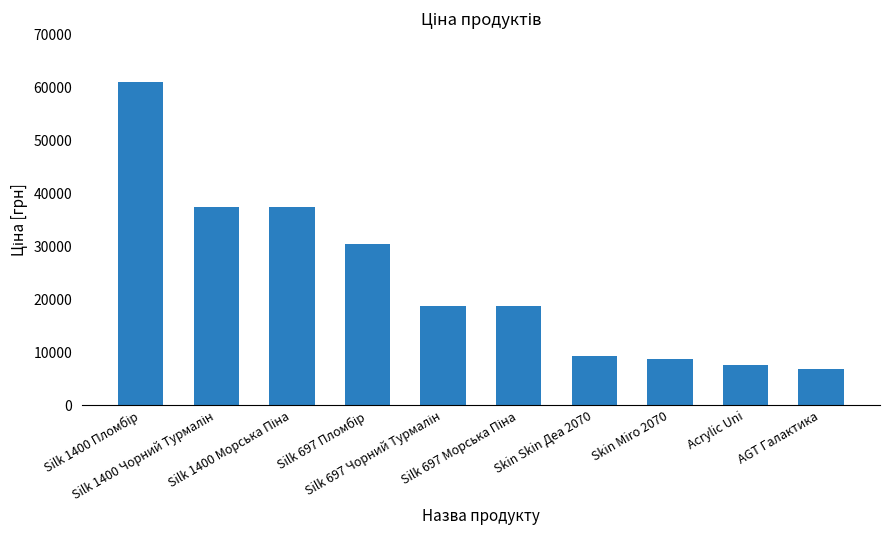

What is the average value?

23620.6